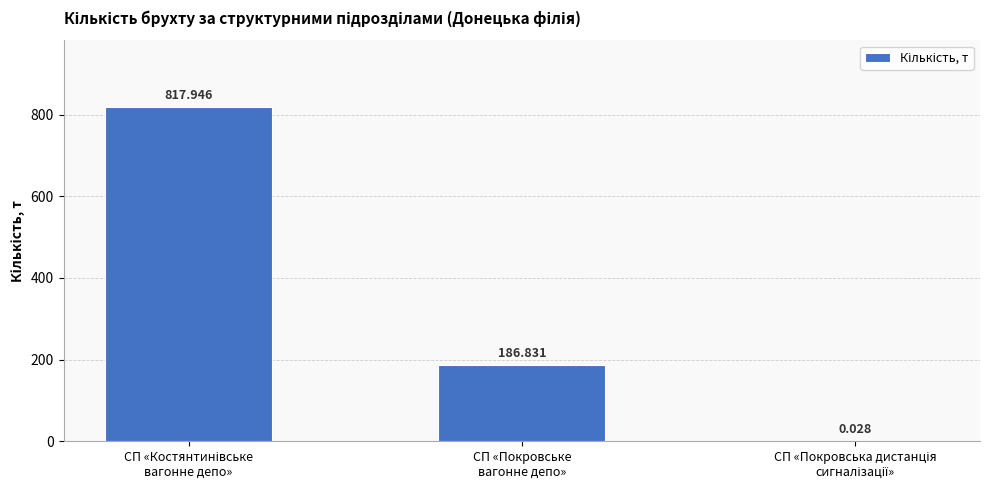

Are the bars horizontal?

No